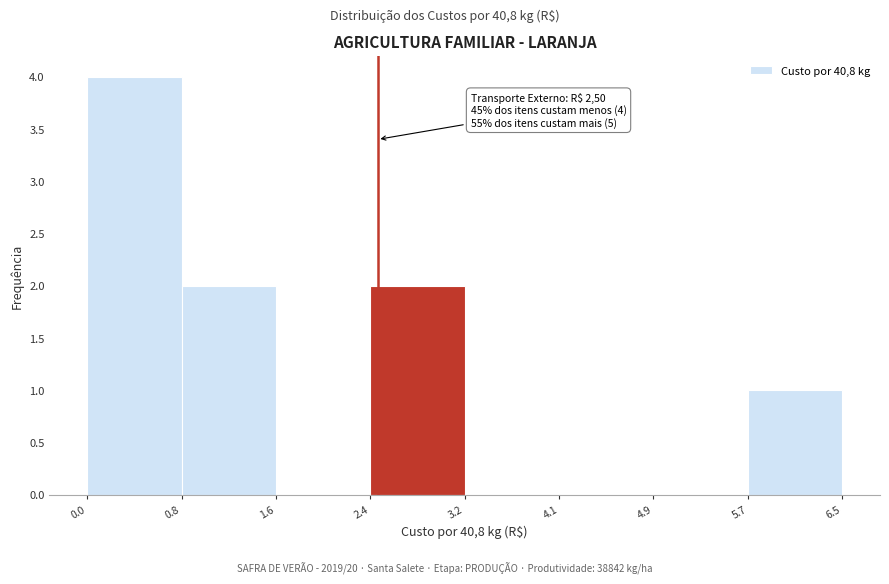

Which range on the x-axis has the tallest bar?

0.0 to 0.8